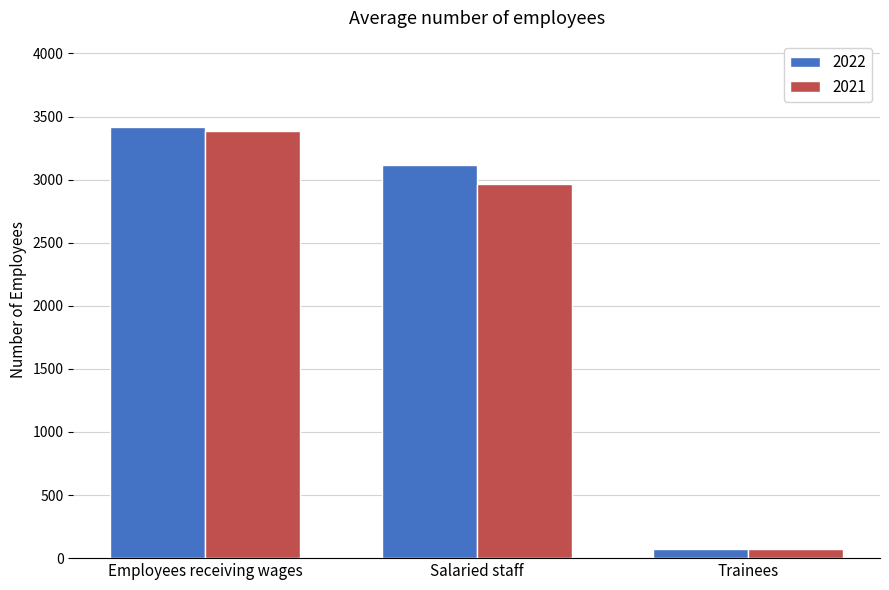

The value of 2021 at Employees receiving wages is 3384. True or false?

True